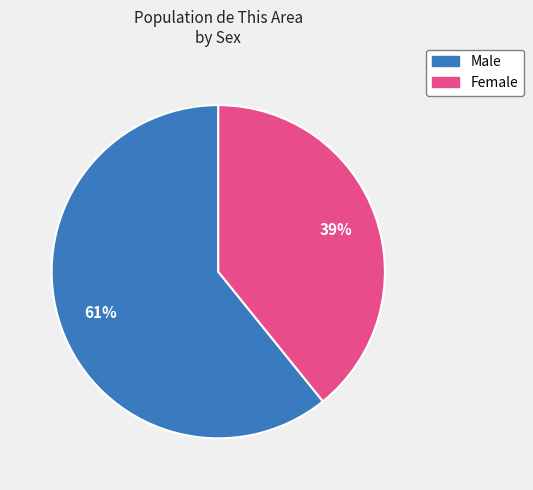

To the nearest percent, what is the combined percentage of Female and Male?

100%